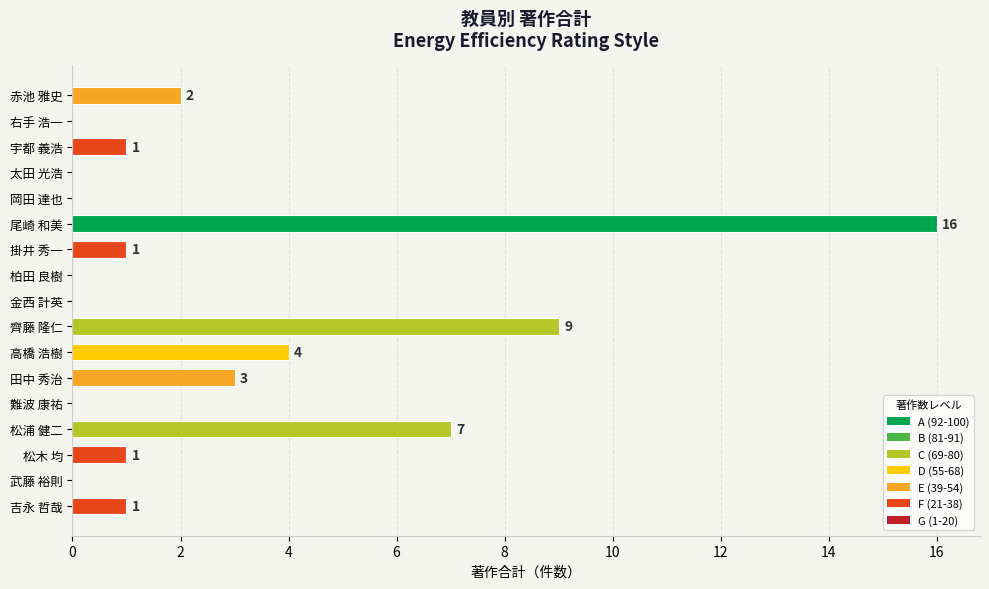

Reading top to bottom, transcribe all the data shown in this chart.

赤池 雅史=2	右手 浩一=0	宇都 義浩=1	太田 光浩=0	岡田 達也=0	尾崎 和美=16	掛井 秀一=1	柏田 良樹=0	金西 計英=0	齊藤 隆仁=9	高橋 浩樹=4	田中 秀治=3	難波 康祐=0	松浦 健二=7	松木 均=1	武藤 裕則=0	吉永 哲哉=1